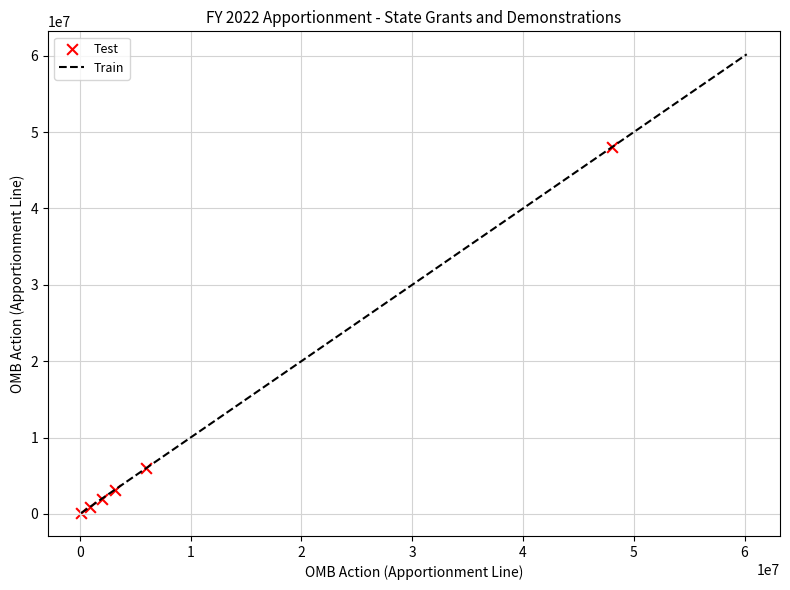

What is the average X value?

10031761